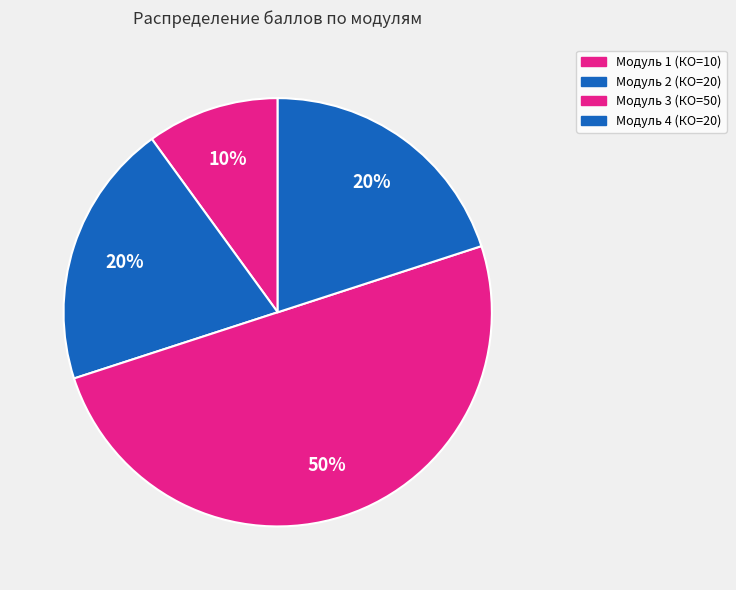

How many segments does this pie chart have?

4